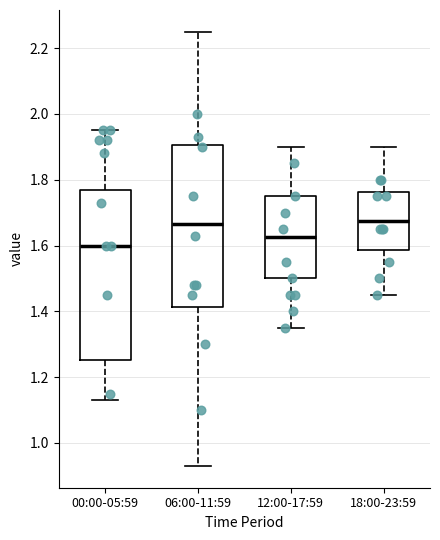

Which box is the tallest, from its lower edge to its upper edge?

00:00-05:59